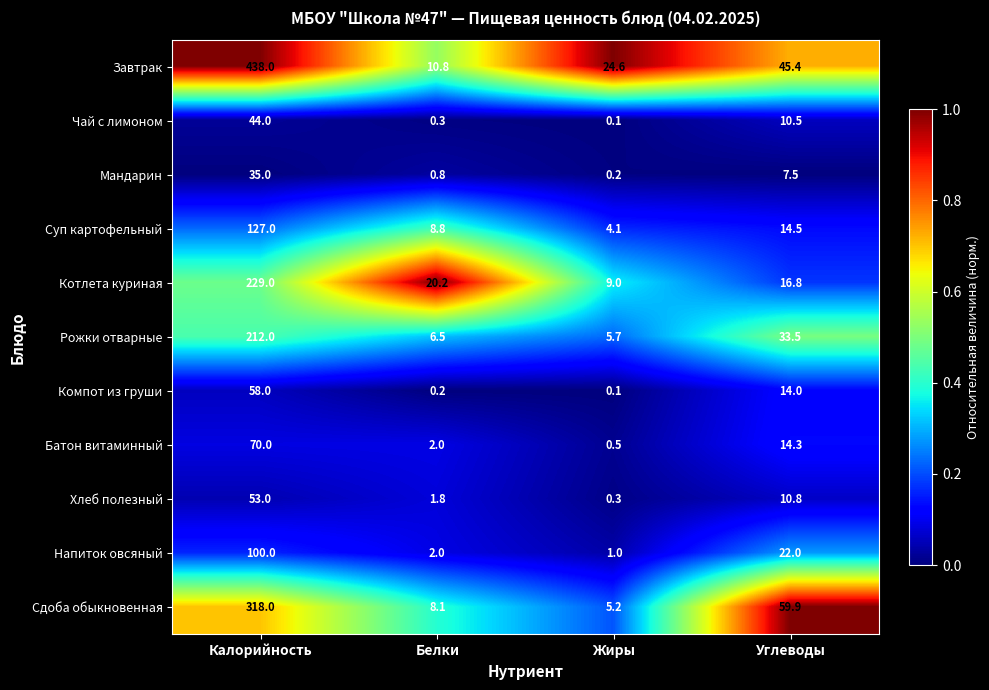

What is the total value across all series at Углеводы?

249.2